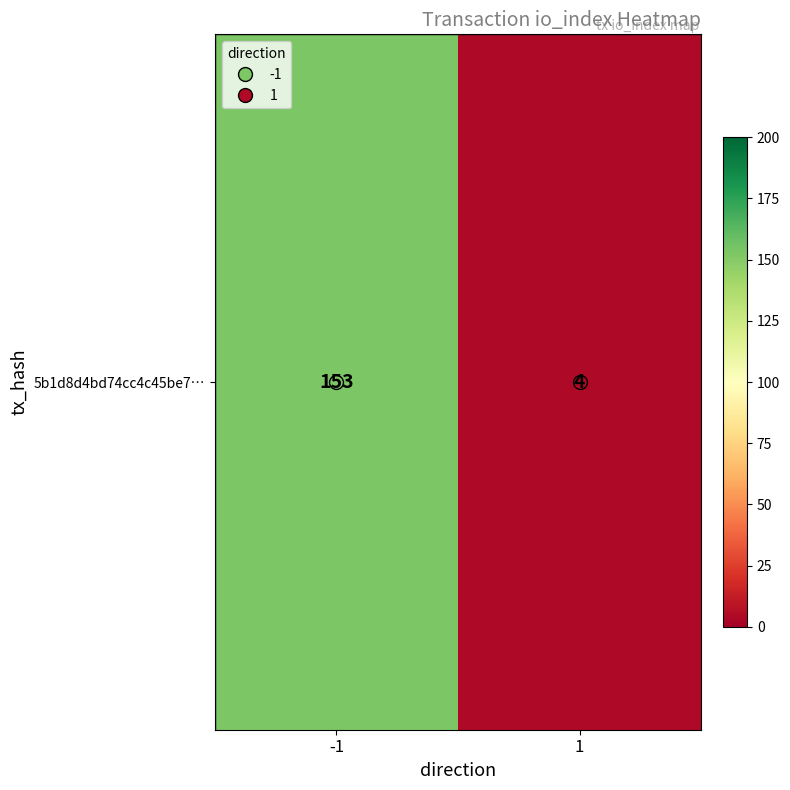

What is the smallest value displayed?

4